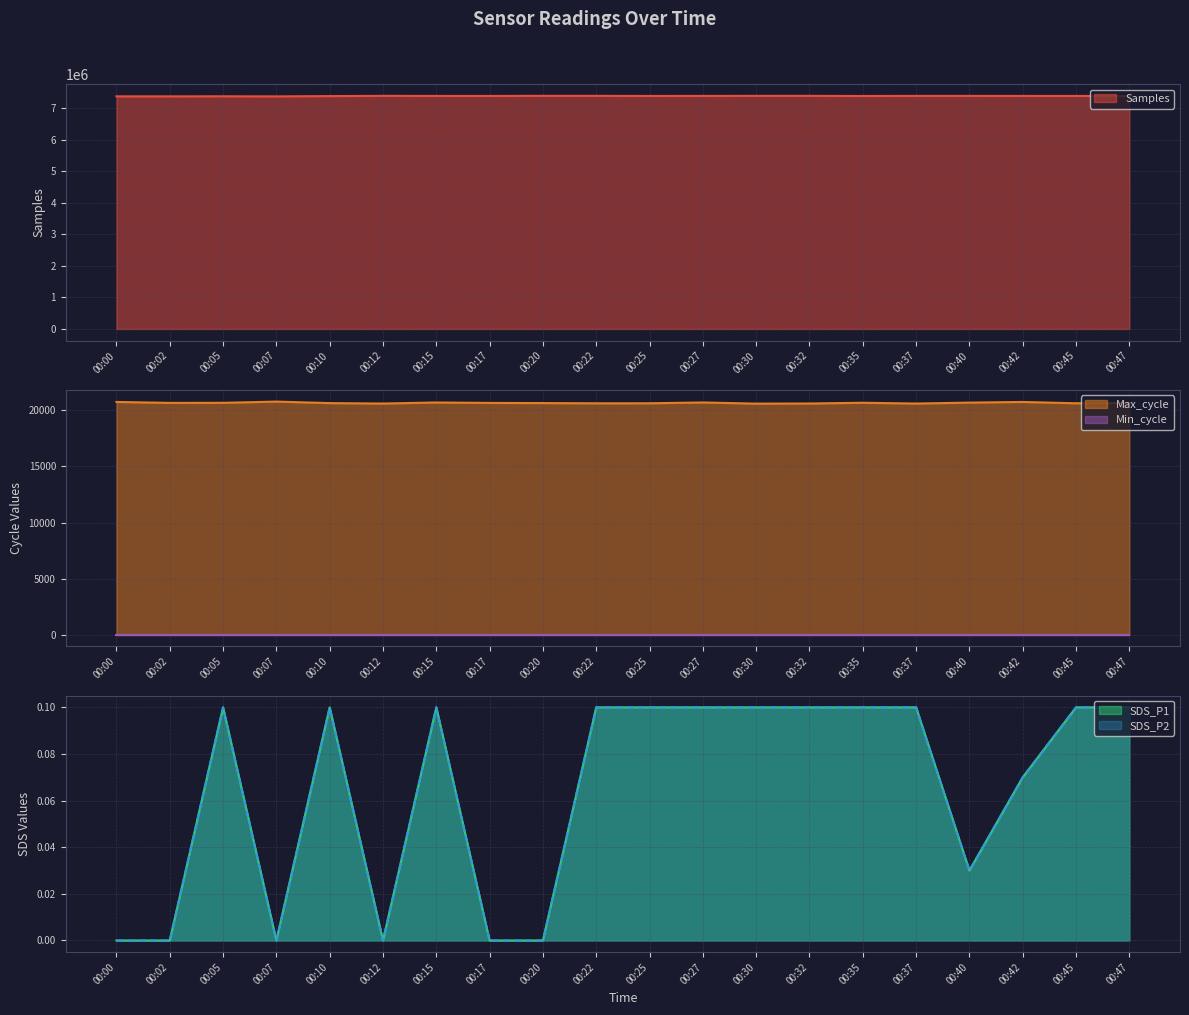

What is the spread (max minus min) of values at 00:17?

7385449.0